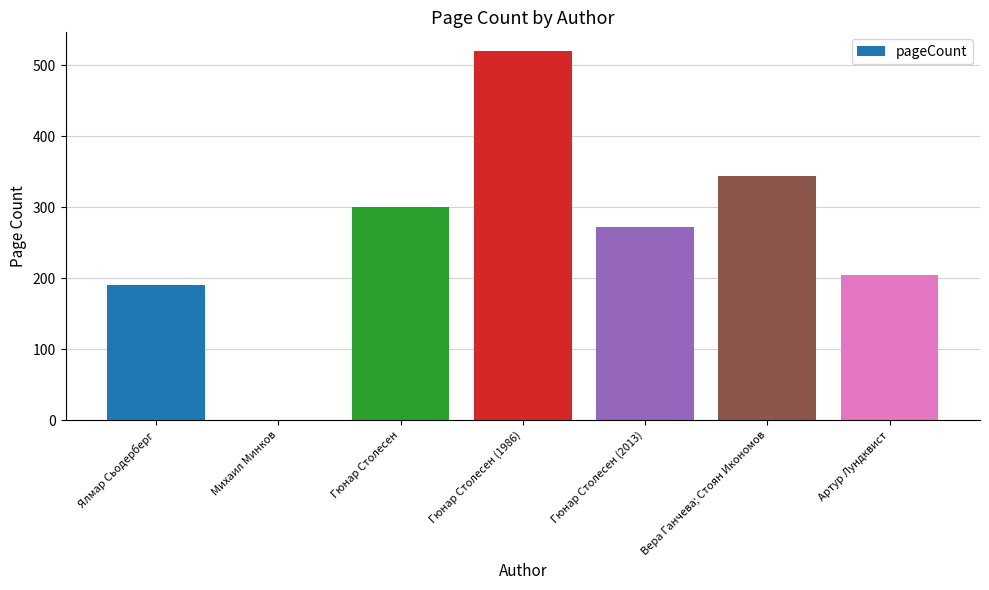

What is the sum of the values at Ялмар Сьодерберг and Гюнар Столесен (2013)?

462